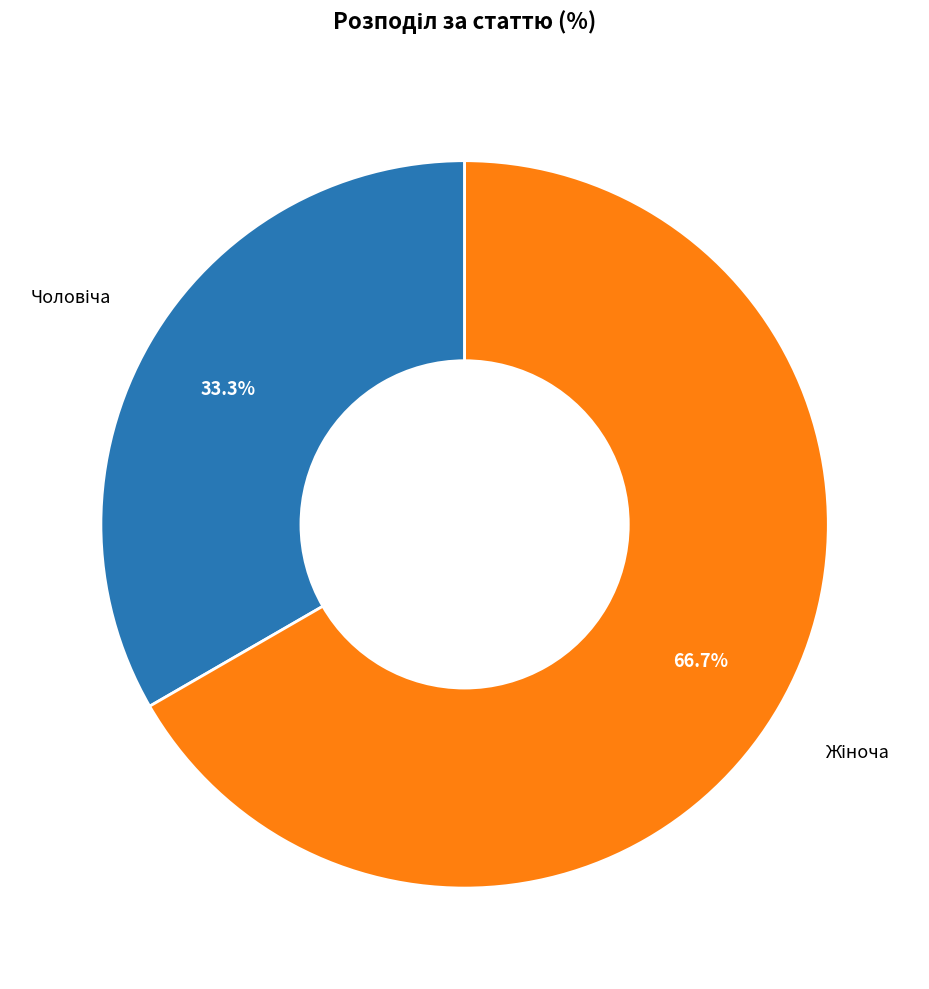

Is there a majority slice in this chart?

Yes